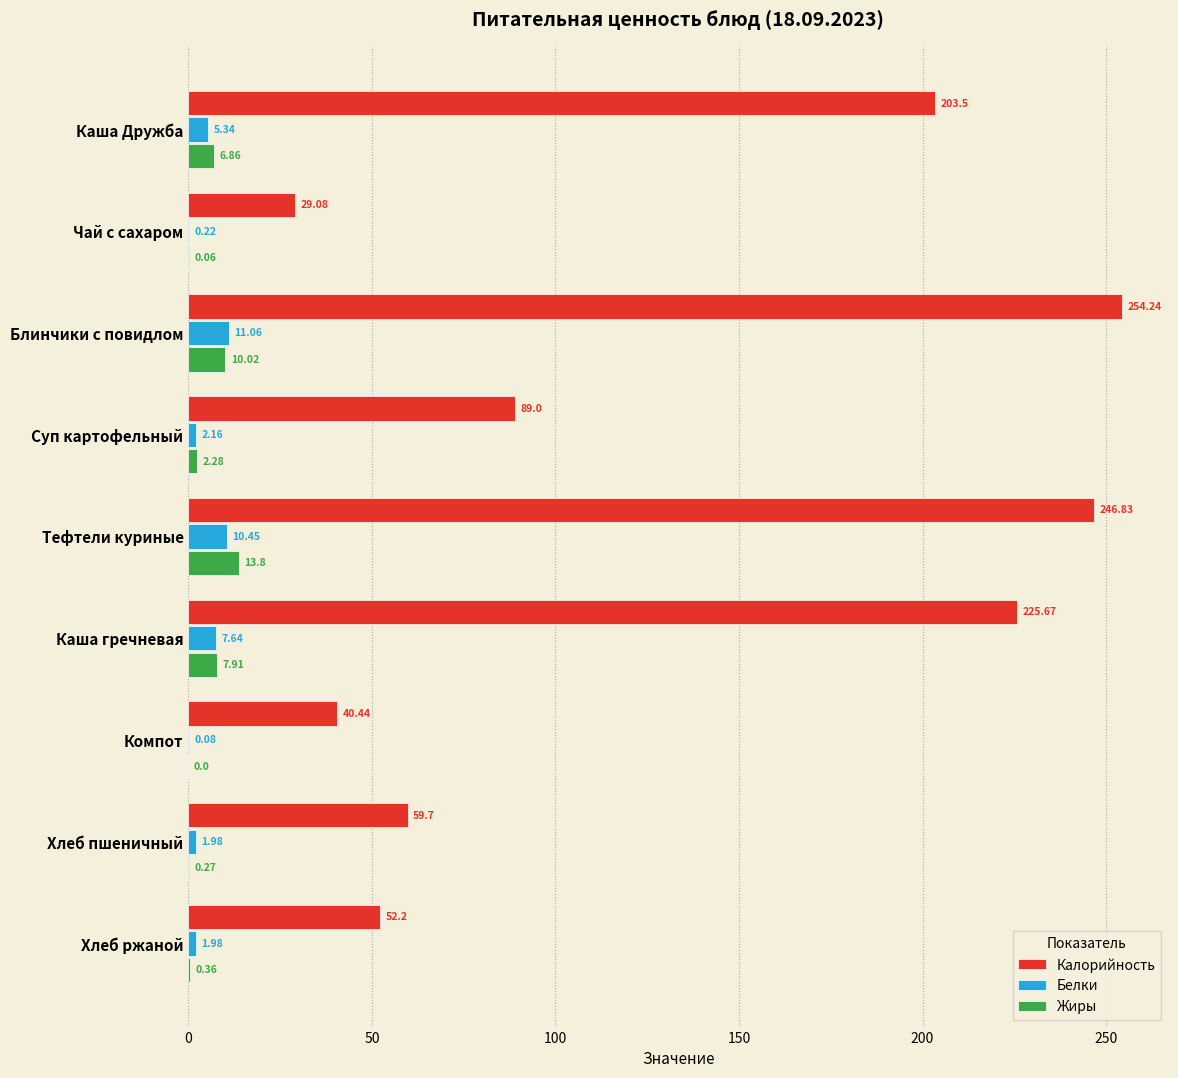

At which label does Калорийность reach its peak?

Блинчики с повидлом